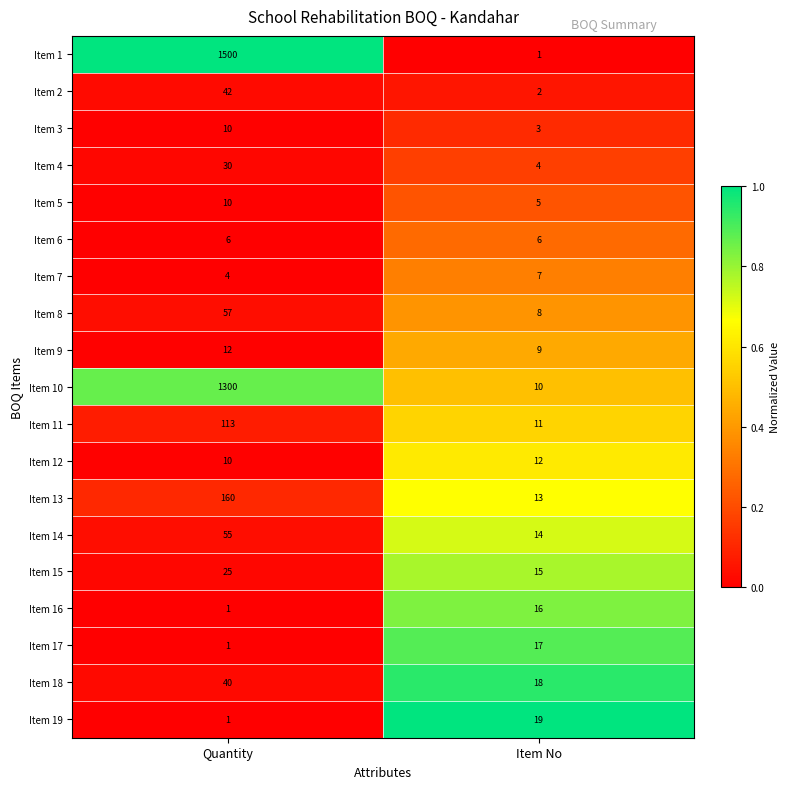

The Item 8 series shows 3 at Item No. True or false?

False